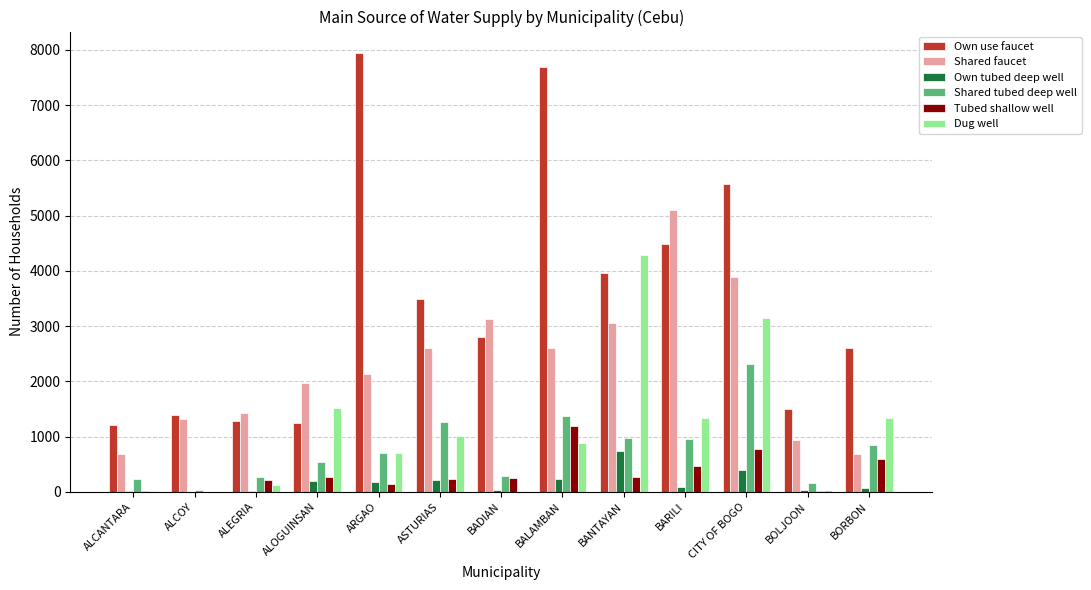

Between ALCOY and BALAMBAN, which series saw the biggest shift?

Own use faucet